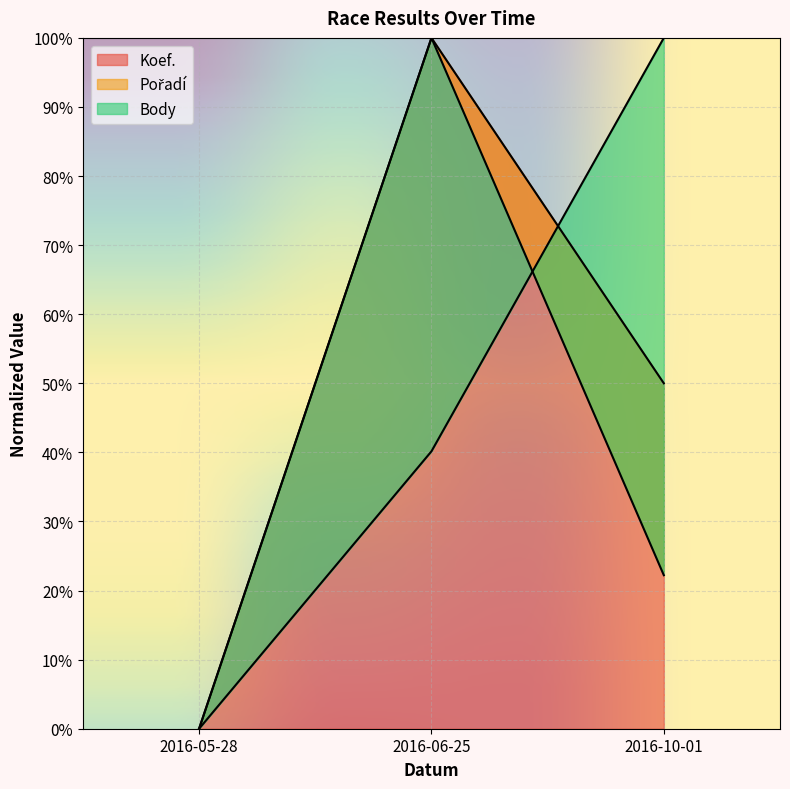

What is the sum of the Pořadí values at 2016-06-25 and 2016-05-28?

100.0